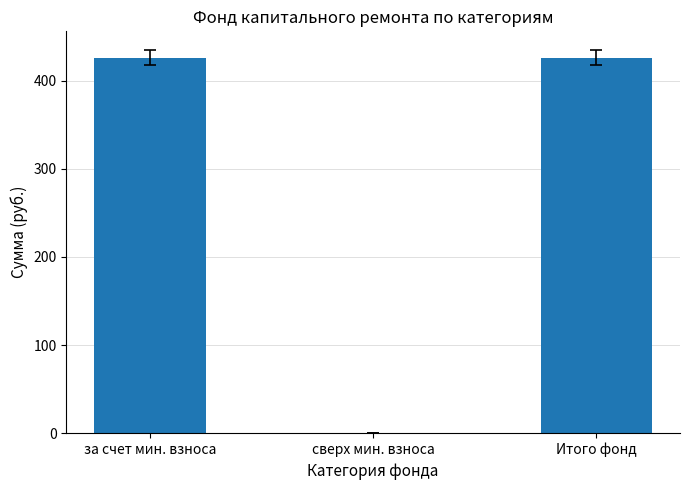

Reading left to right, extract all data points from this chart.

за счет мин. взноса=425.7	сверх мин. взноса=0.0	Итого фонд=425.7